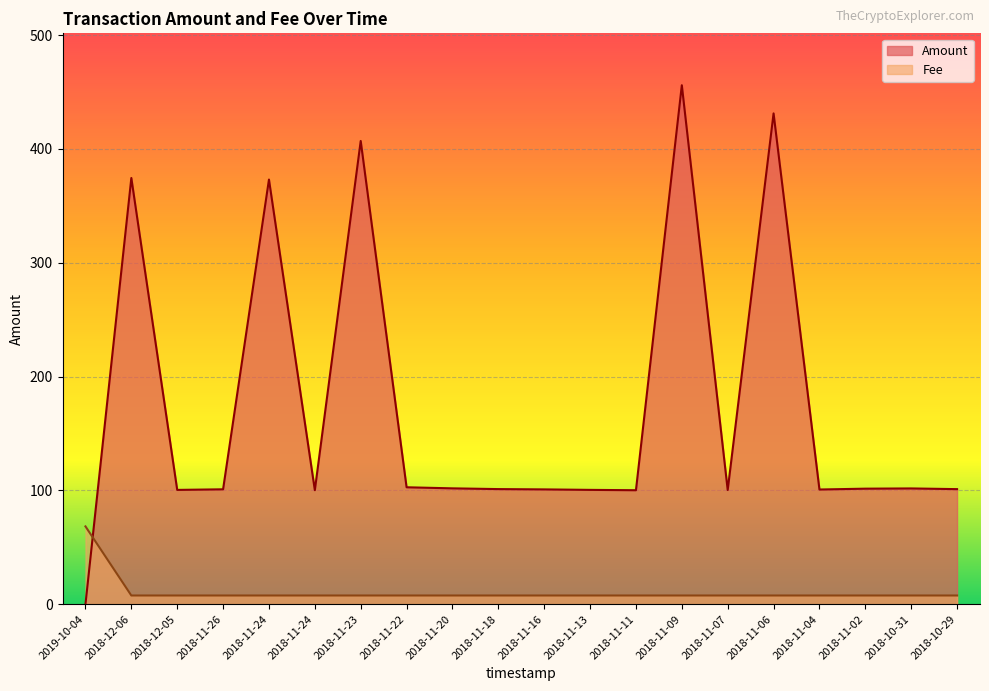

What is the sum of all Fee values?

214.5